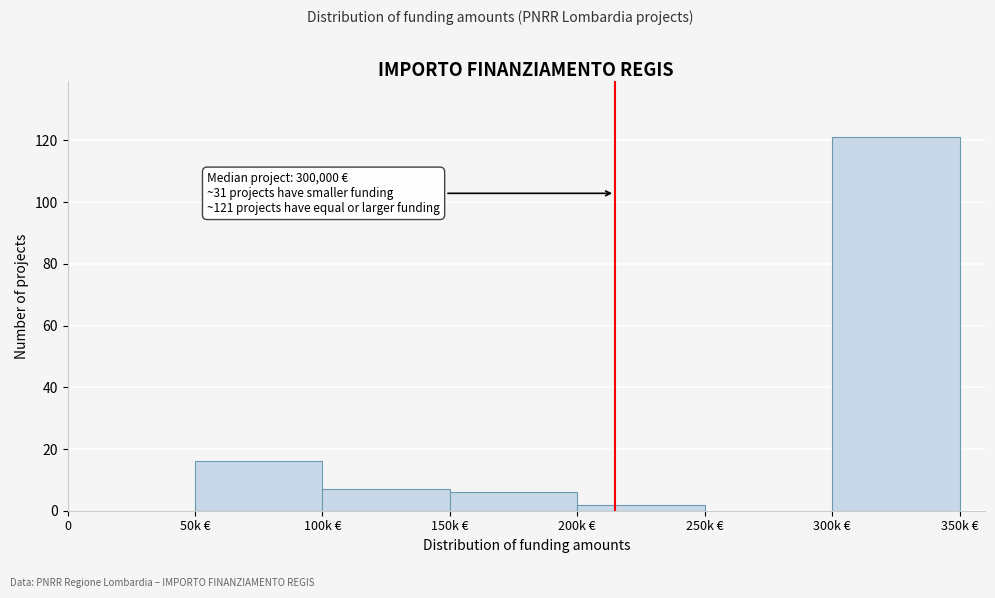

Reading left to right, what are all the values shown in this chart?

0=0	50k €=16	100k €=7	150k €=6	200k €=2	250k €=0	300k €=121